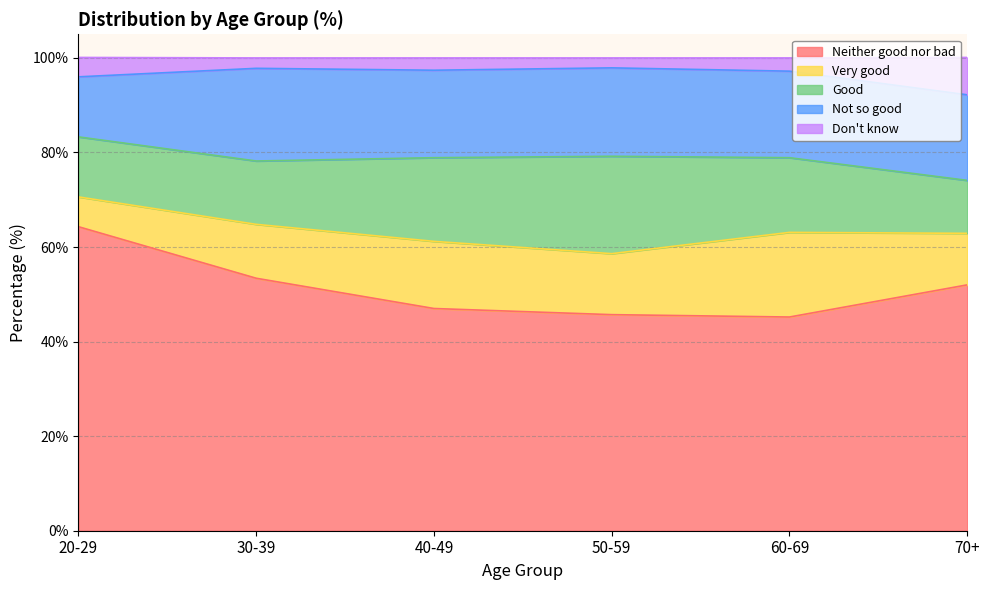

What is the maximum value shown in the chart?

64.3